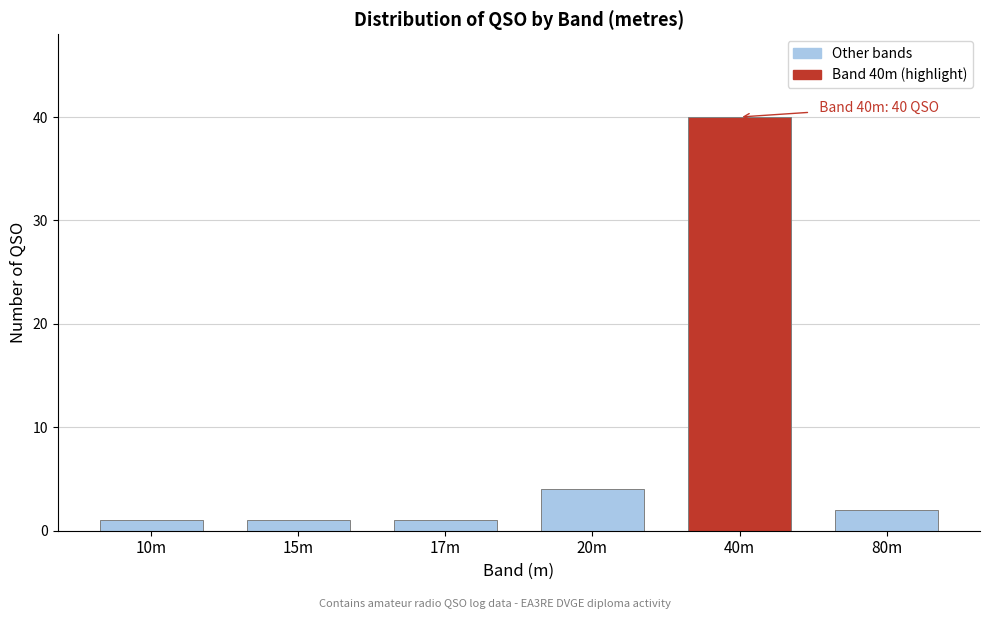

Reading left to right, list all the values displayed in this chart.

10m=1	15m=1	17m=1	20m=4	40m=40	80m=2